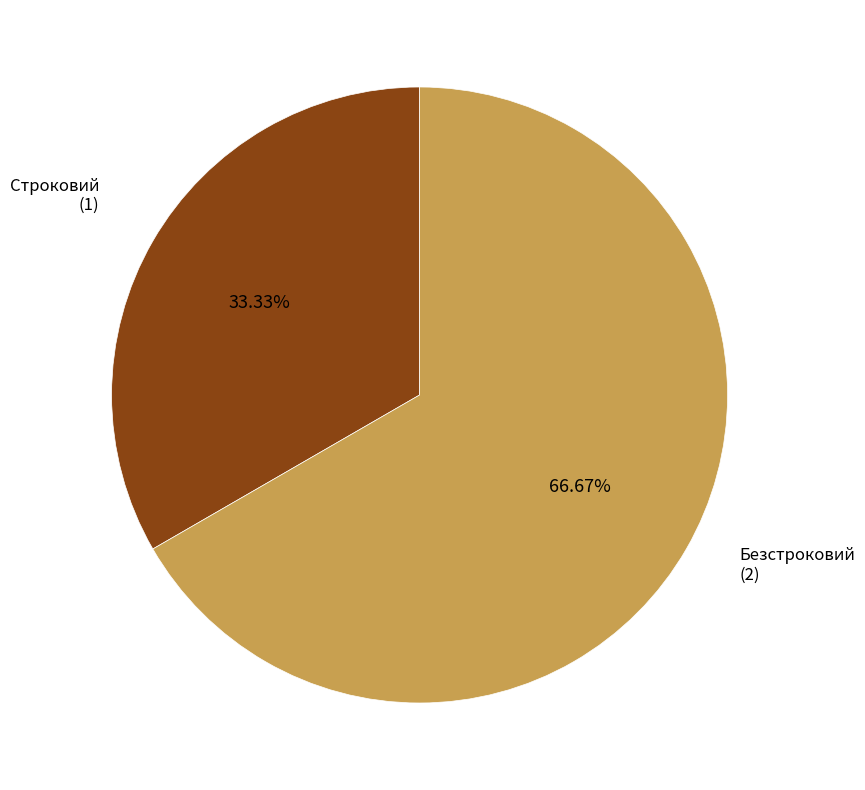

Is there any slice that represents more than half of the pie?

Yes